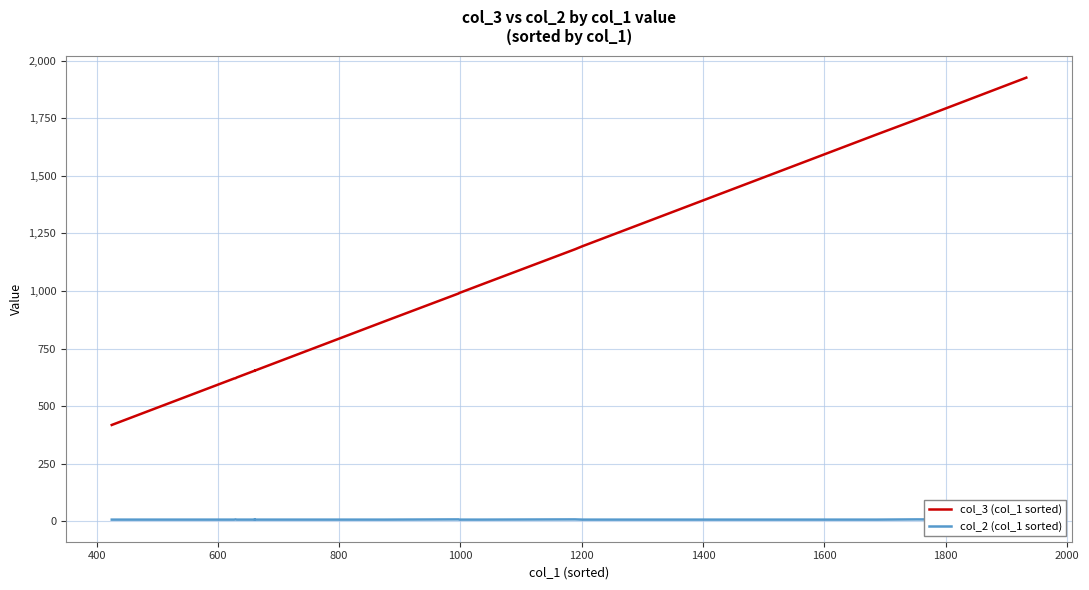

Reading left to right, transcribe all the data shown in this chart.

col_3 (col_1 sorted): 418	430	505	586	620	621	624	654	654	654	654	653	654	678	678	690	708	786	798	810	864	870	989	991	991	991	1026	1181	1194	1230	1266	1566	1602	1680	1744	1926	1926
col_2 (col_1 sorted): 7	7	7	7	7	8	7	7	7	7	7	8	7	7	7	7	7	7	7	7	7	7	8	7	7	7	7	8	7	7	7	7	7	7	8	7	7